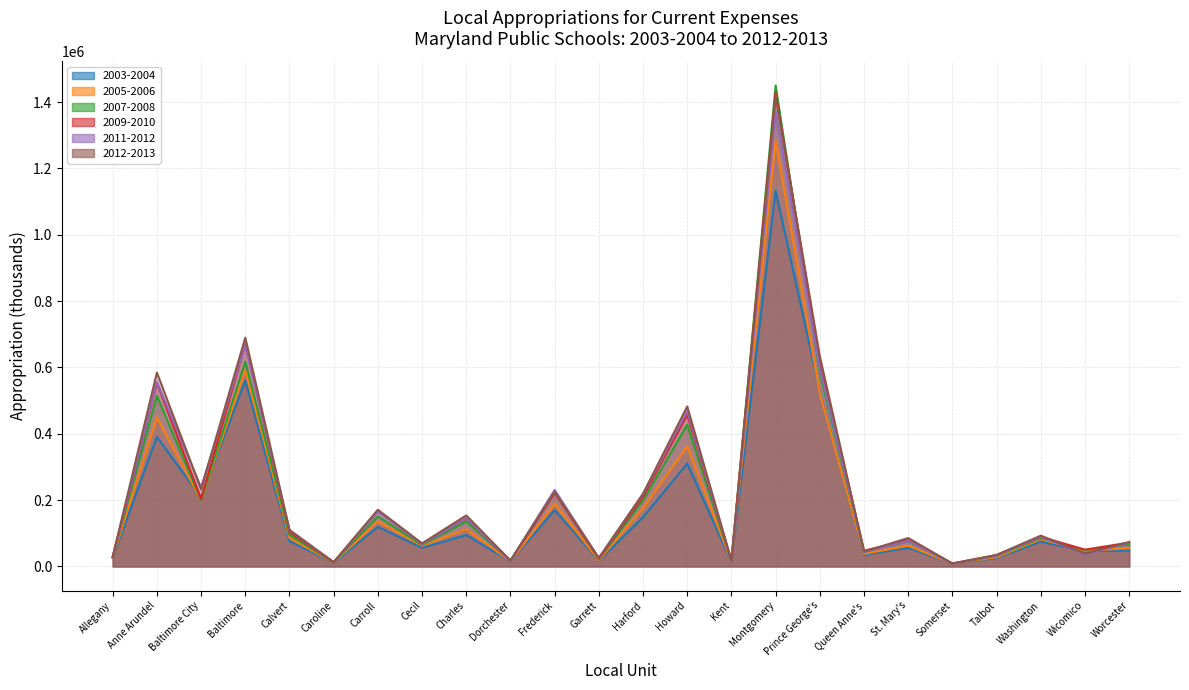

Which series has the largest total across all categories?

2012-2013